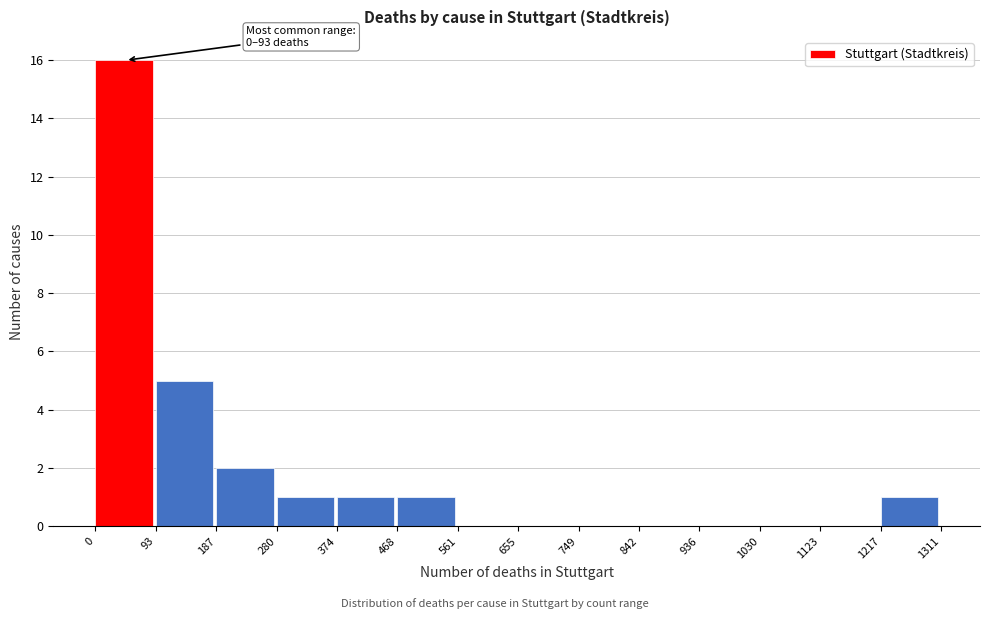

Which range on the x-axis has the tallest bar?

0 to 93